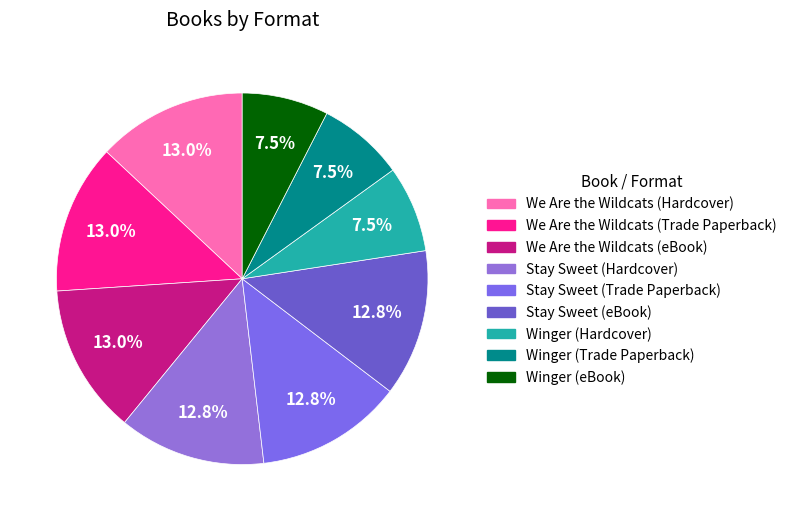

What is the ratio of the value at Stay Sweet (eBook) to the value at We Are the Wildcats (eBook)?

1.0